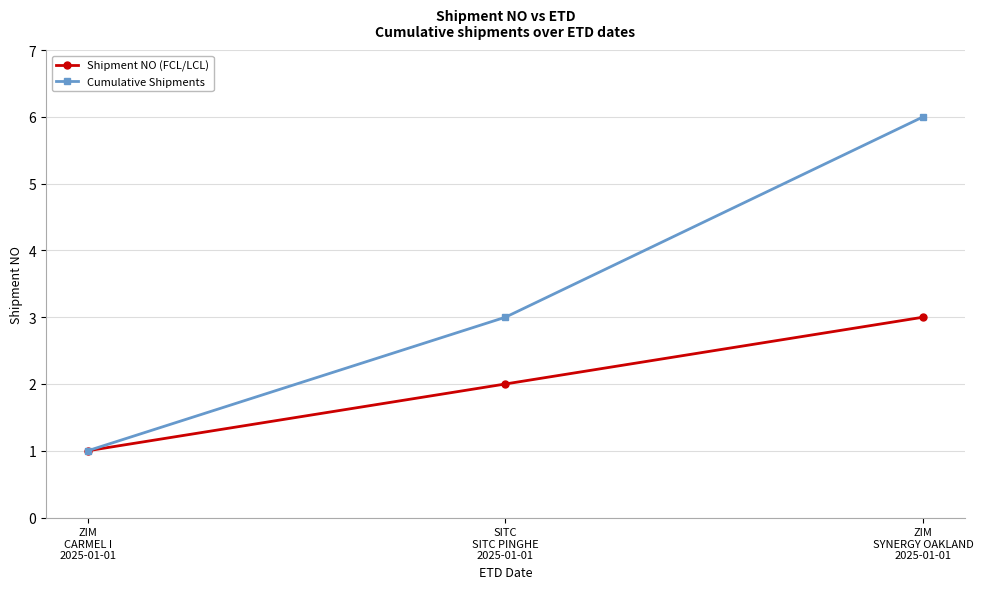

List the labels in order of Cumulative Shipments value, smallest first.

ZIM
CARMEL I
2025-01-01, SITC
SITC PINGHE
2025-01-01, ZIM
SYNERGY OAKLAND
2025-01-01